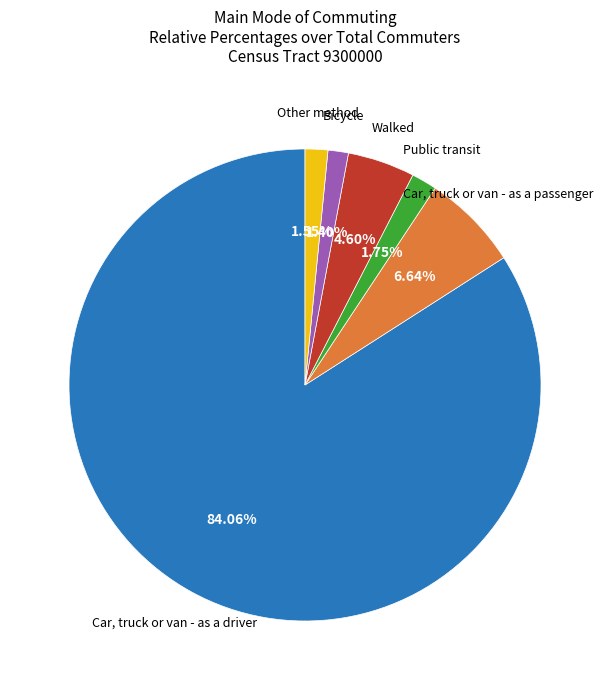

Which category has the biggest portion of the pie?

Car, truck or van - as a driver